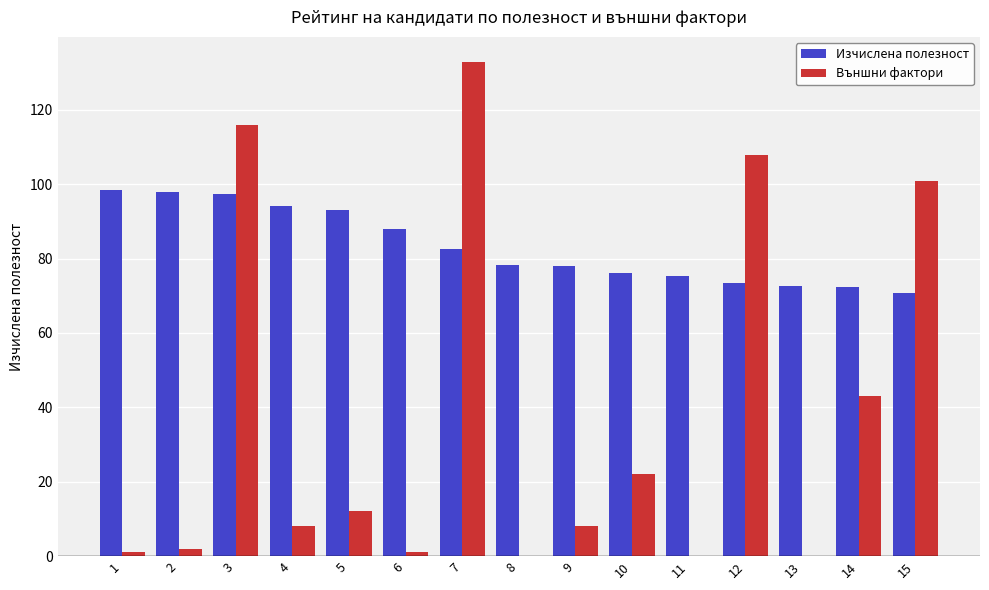

What is the sum of the Външни фактори values at 8 and 3?

116.0